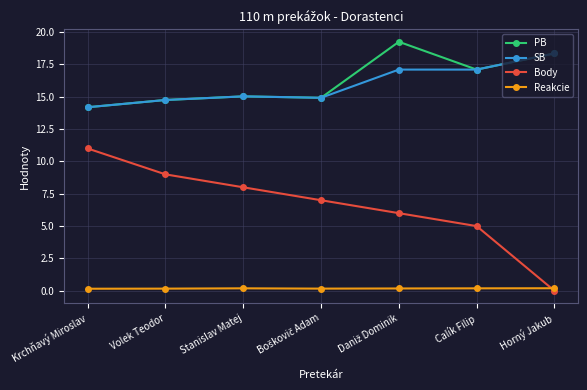

True or false: SB and Reakcie intersect in this chart.

False